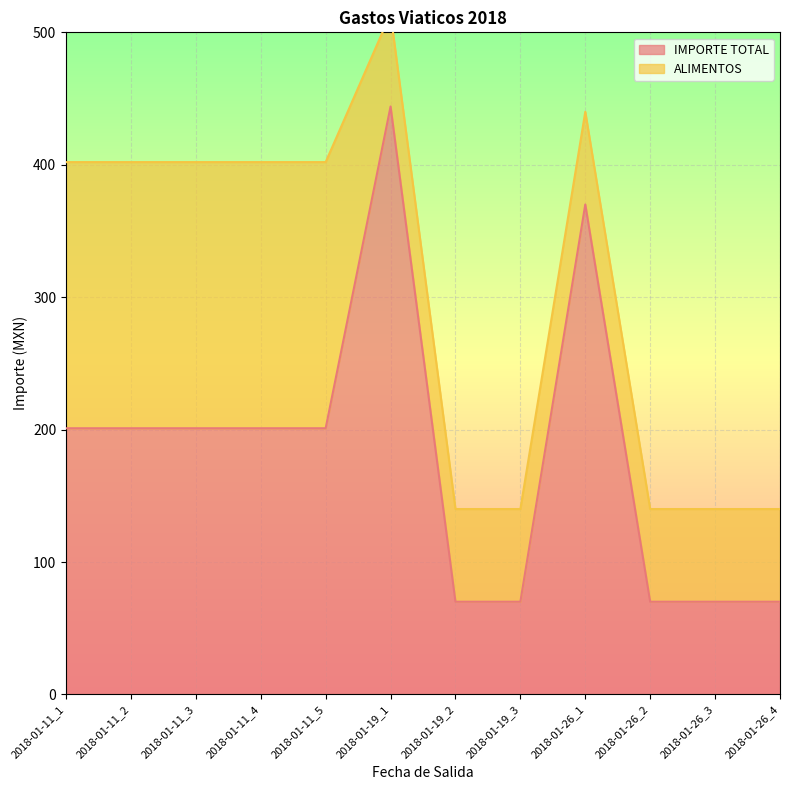

Which label corresponds to the smallest value in the chart?

2018-01-19_2